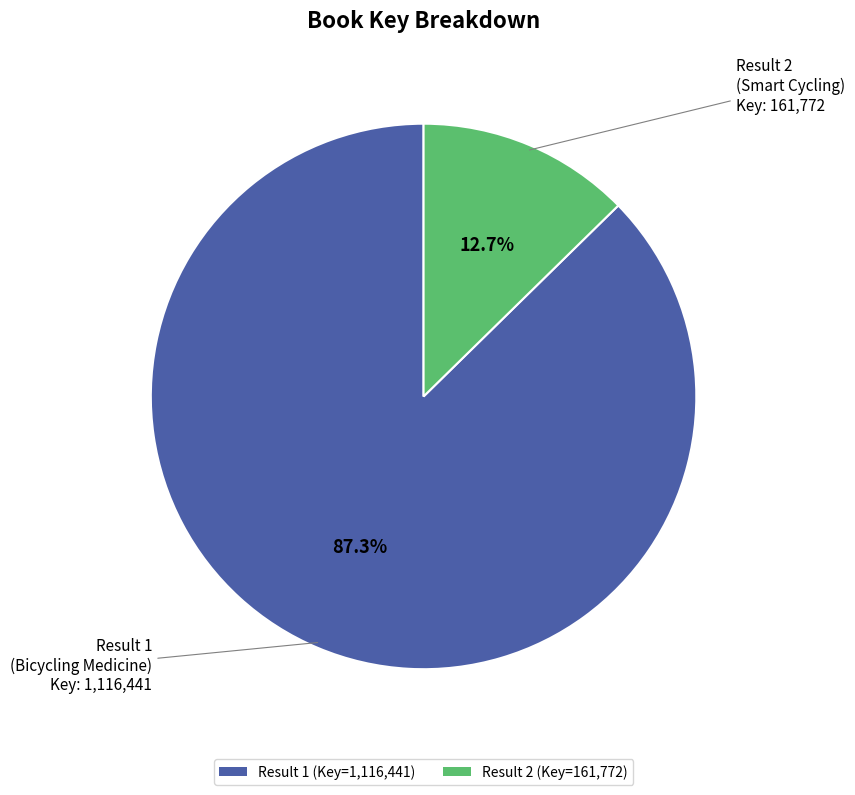

Does any single category account for the majority?

Yes